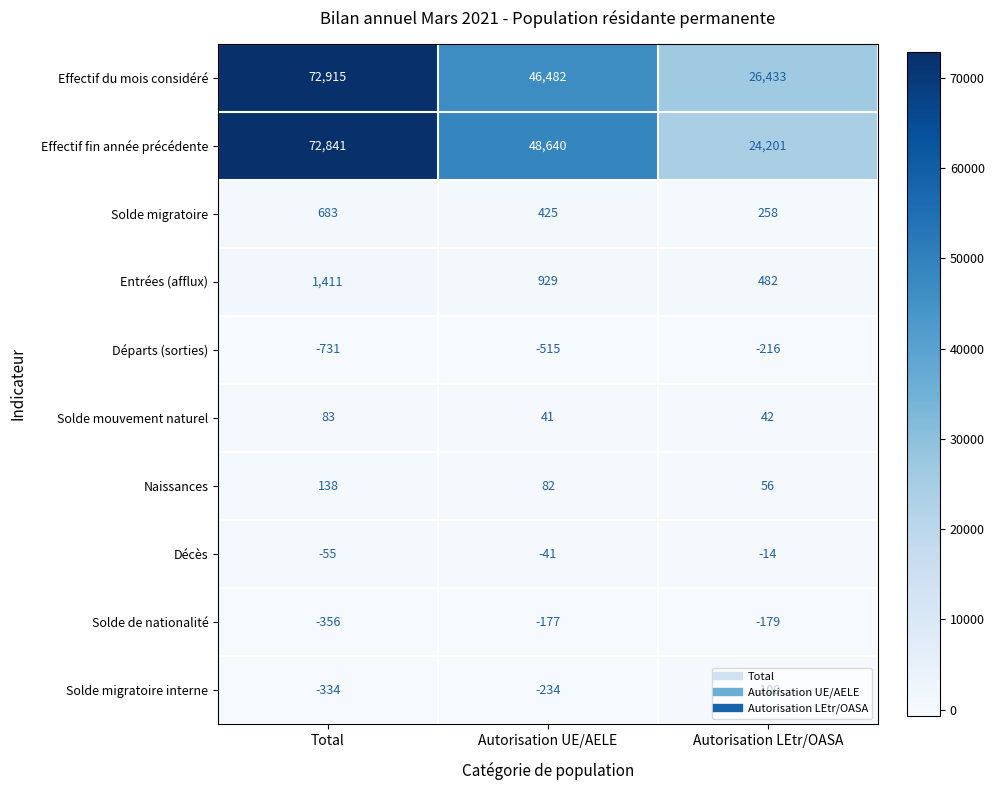

The value of Naissances at Autorisation UE/AELE is 82. True or false?

True